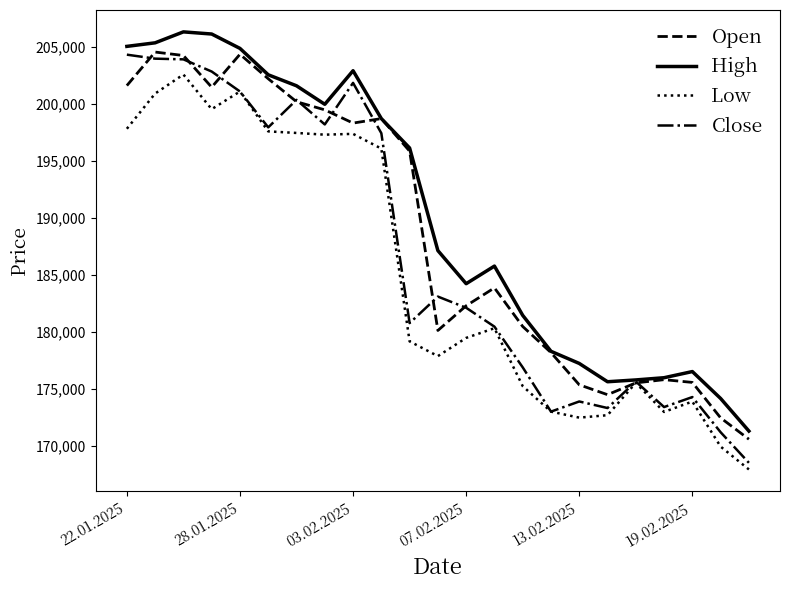

How many lines are shown in the chart?

4